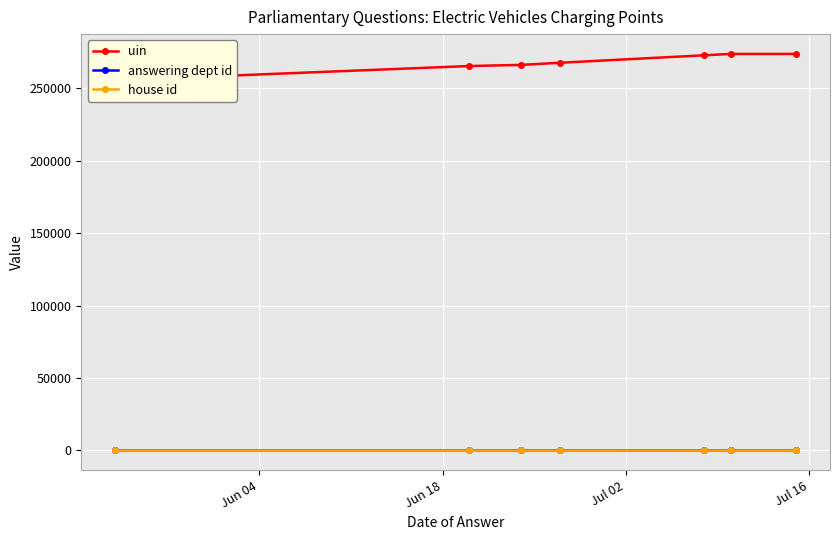

How many interior local peaks does the uin series have?

1